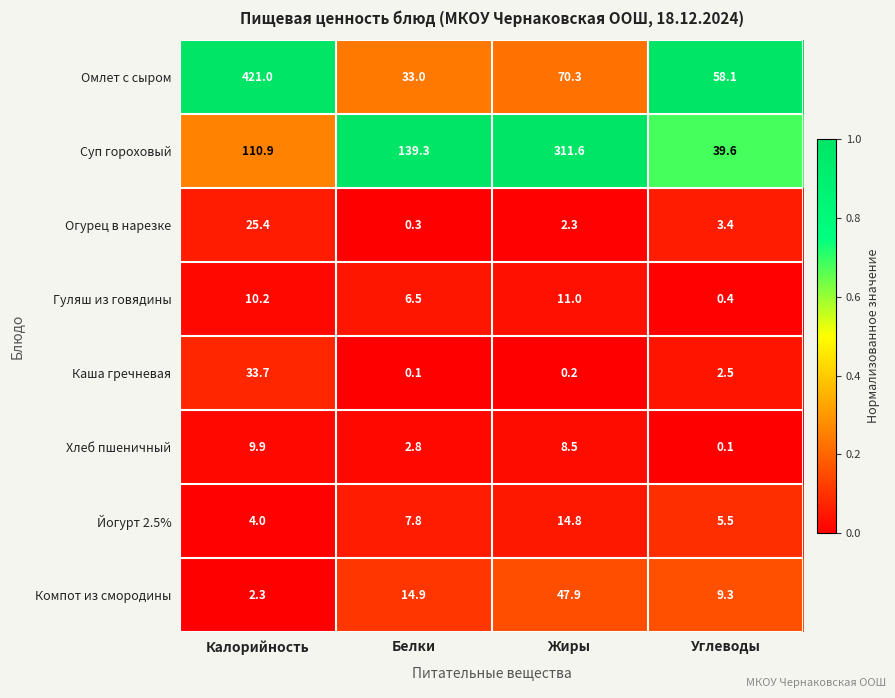

Read the Суп гороховый value at Углеводы.

39.6